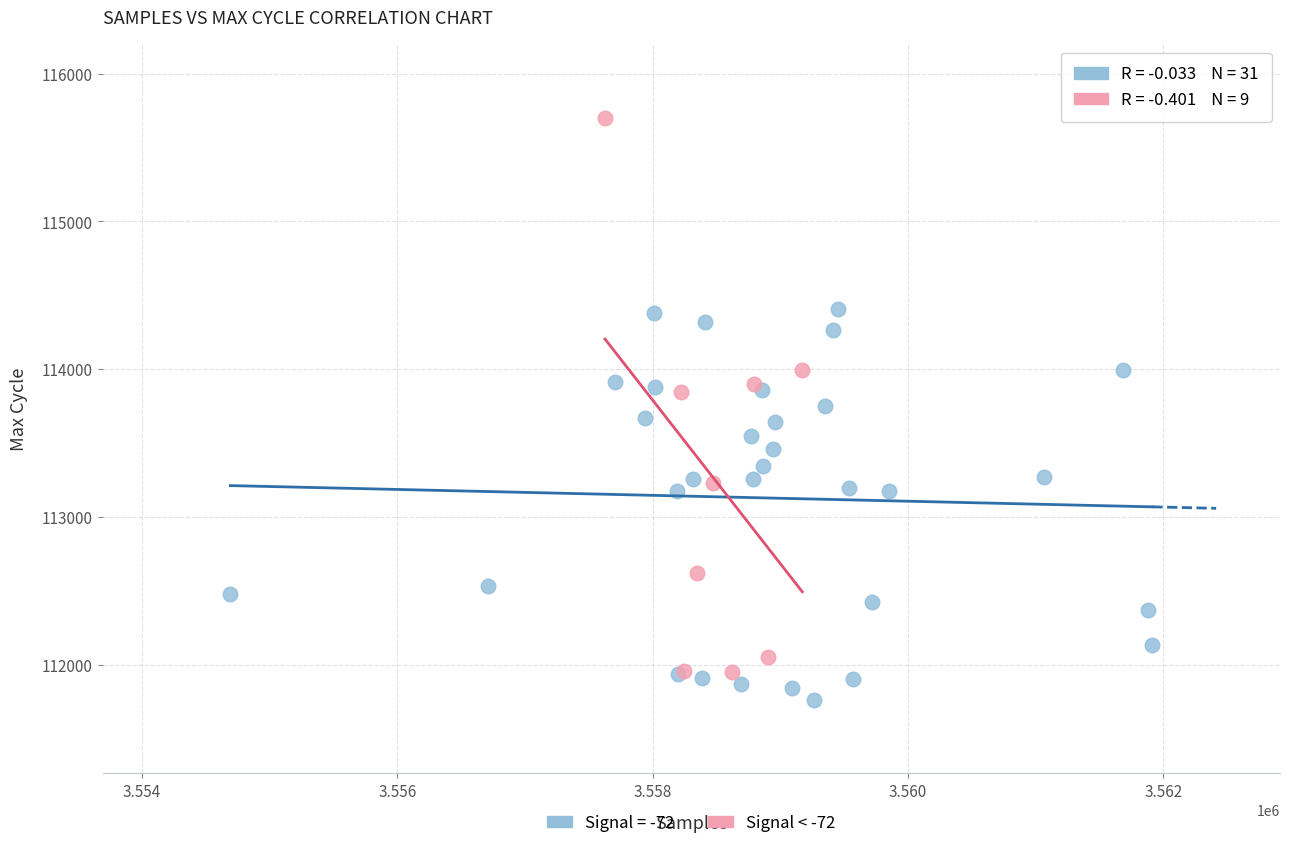

Which series has the widest spread of Y values?

Signal < -72